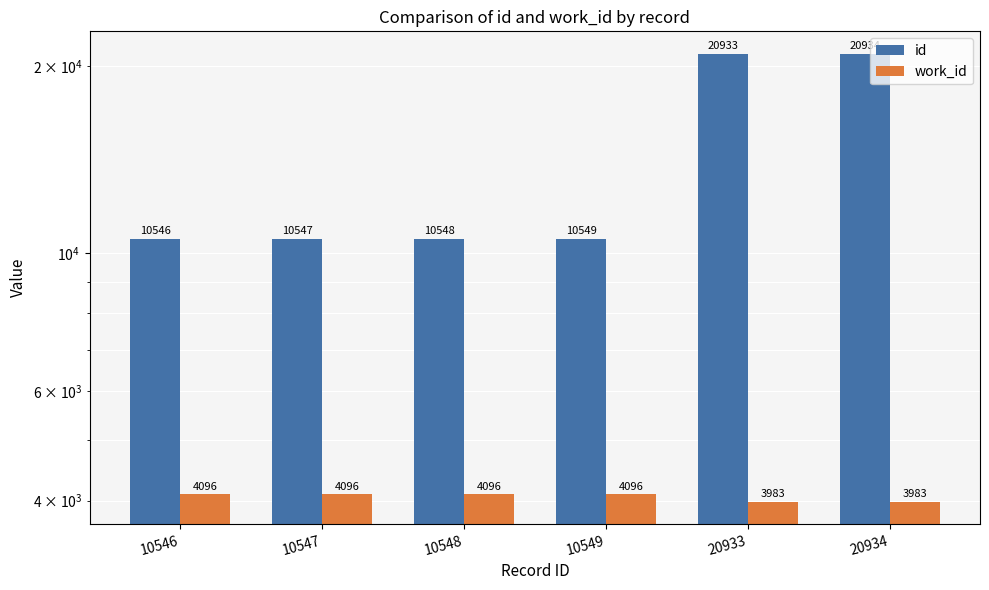

Is the value of work_id at 10547 greater than the value of id at 20934?

No